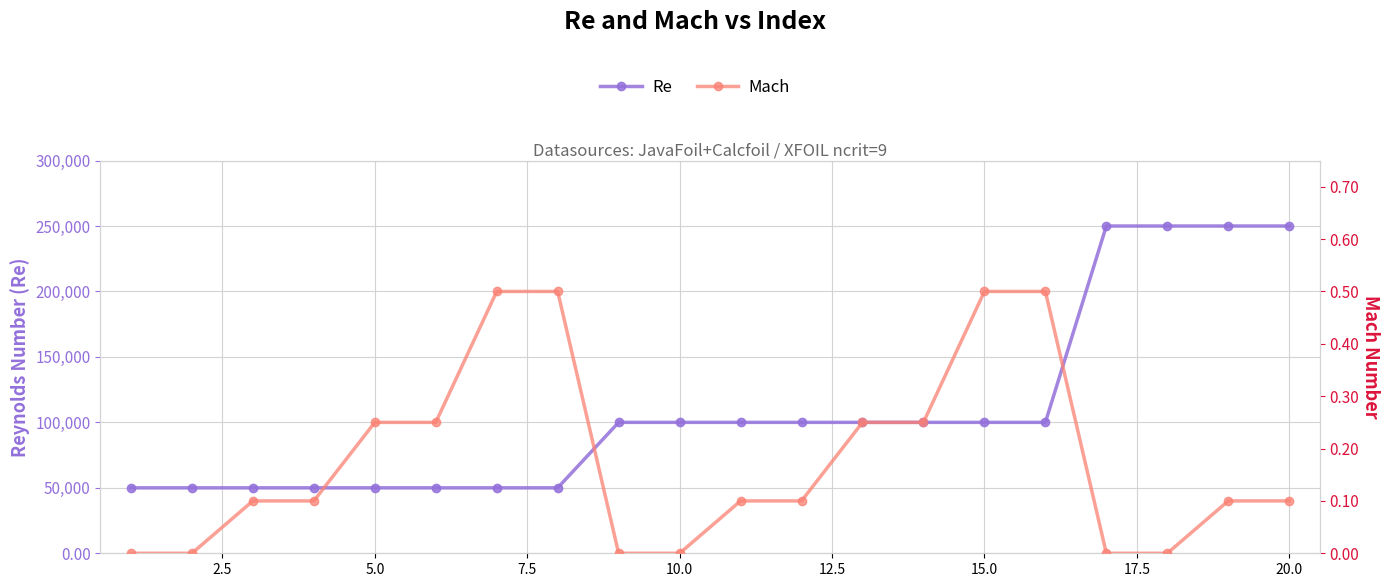

At which label does Mach reach its peak?

15.0